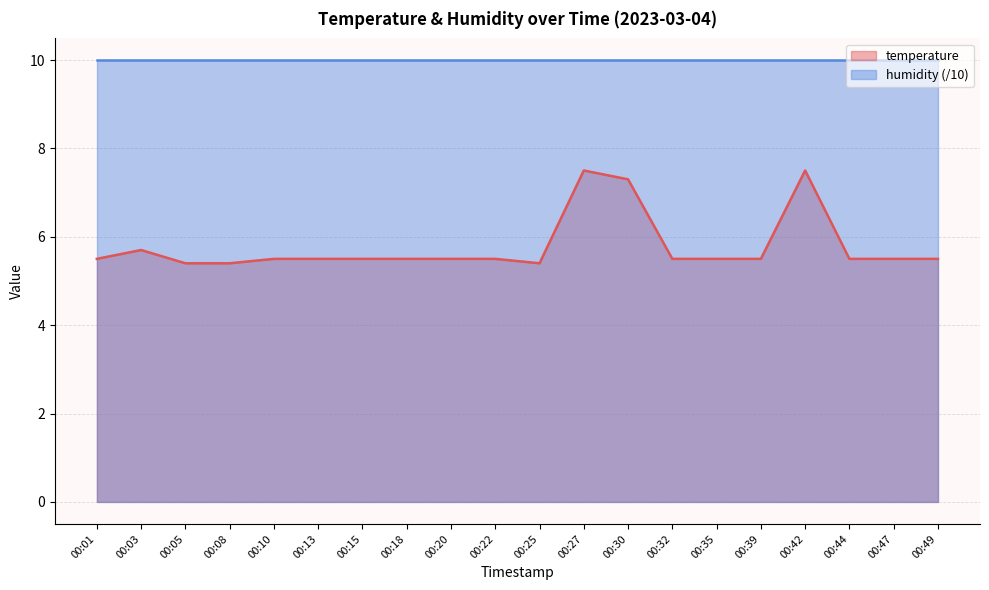

Rank the categories by value from highest to lowest.

00:27, 00:42, 00:30, 00:03, 00:01, 00:10, 00:13, 00:15, 00:18, 00:20, 00:22, 00:32, 00:35, 00:39, 00:44, 00:47, 00:49, 00:05, 00:08, 00:25